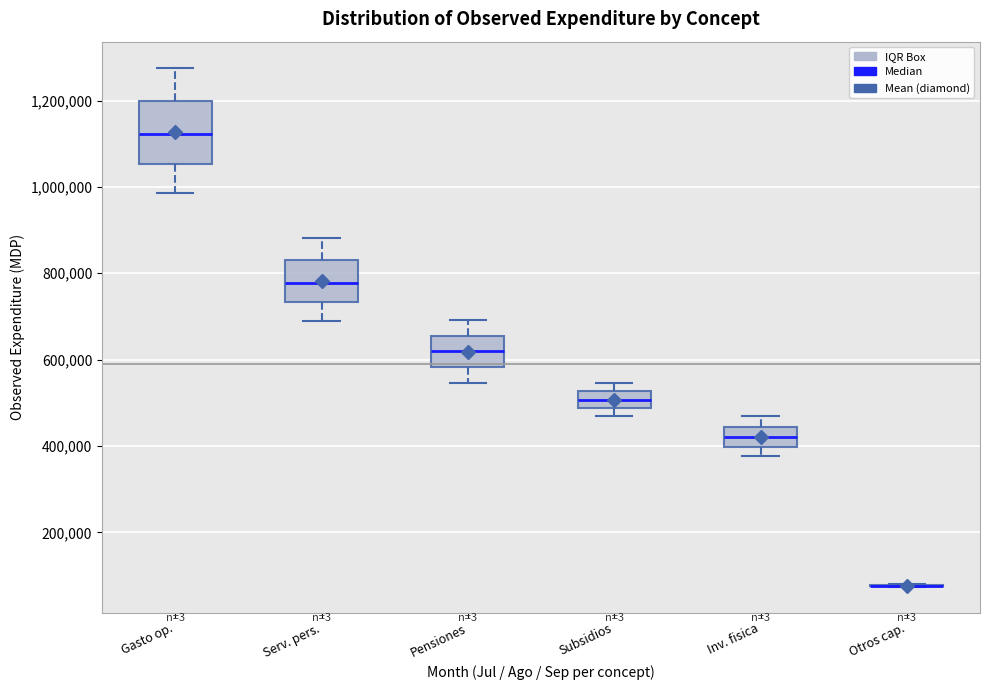

Which box is the tallest, from its lower edge to its upper edge?

Gasto op.